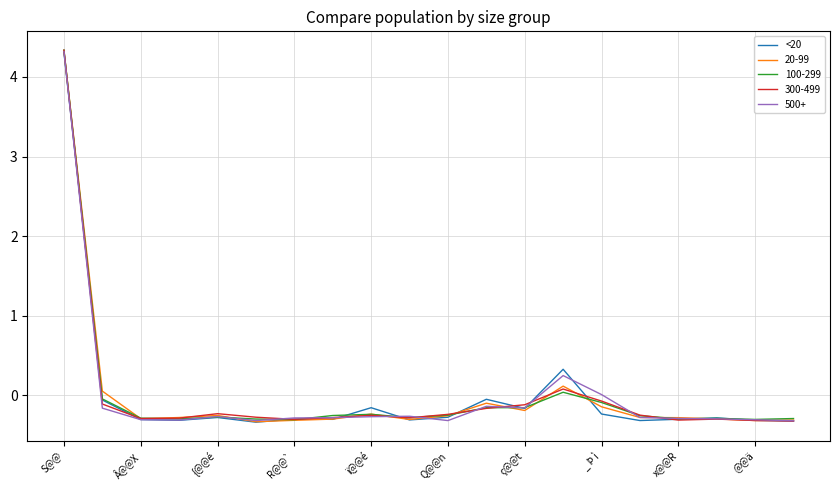

What is the maximum value for 100-299?

4.3